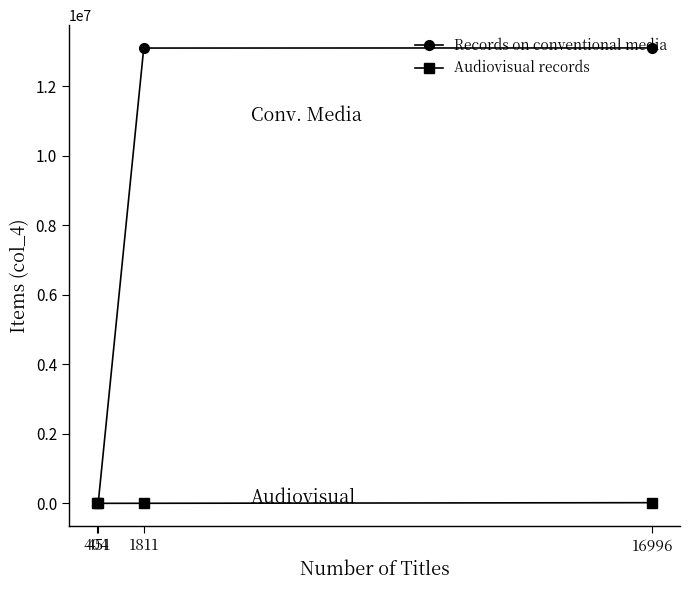

True or false: Audiovisual records and Records on conventional media cross at least once.

True